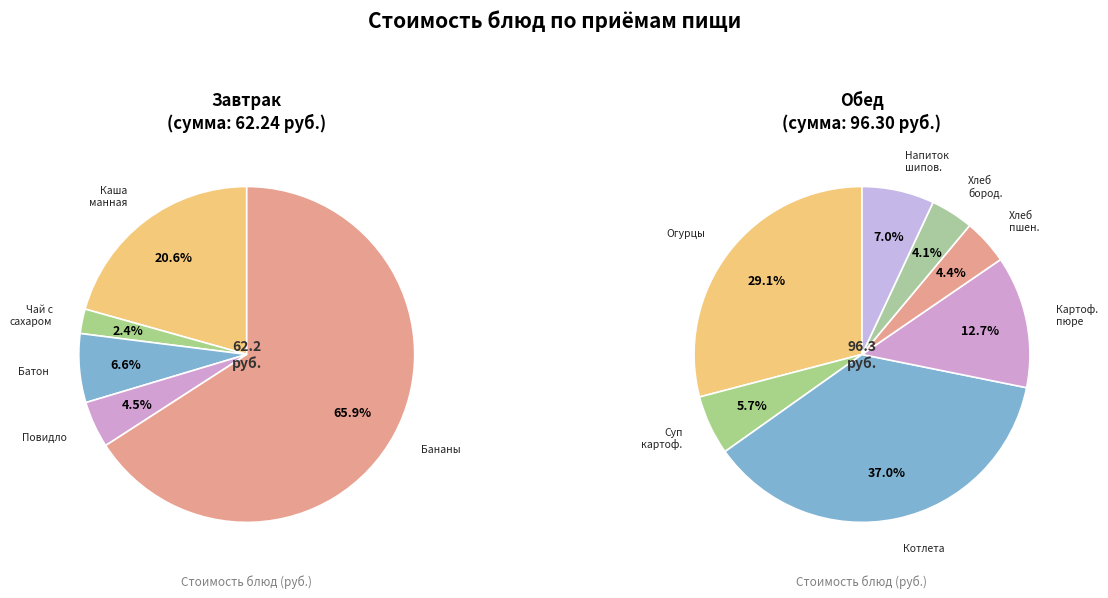

Which has a higher value, Хлеб пшеничный Новорусский or Картофельное пюре?

Картофельное пюре